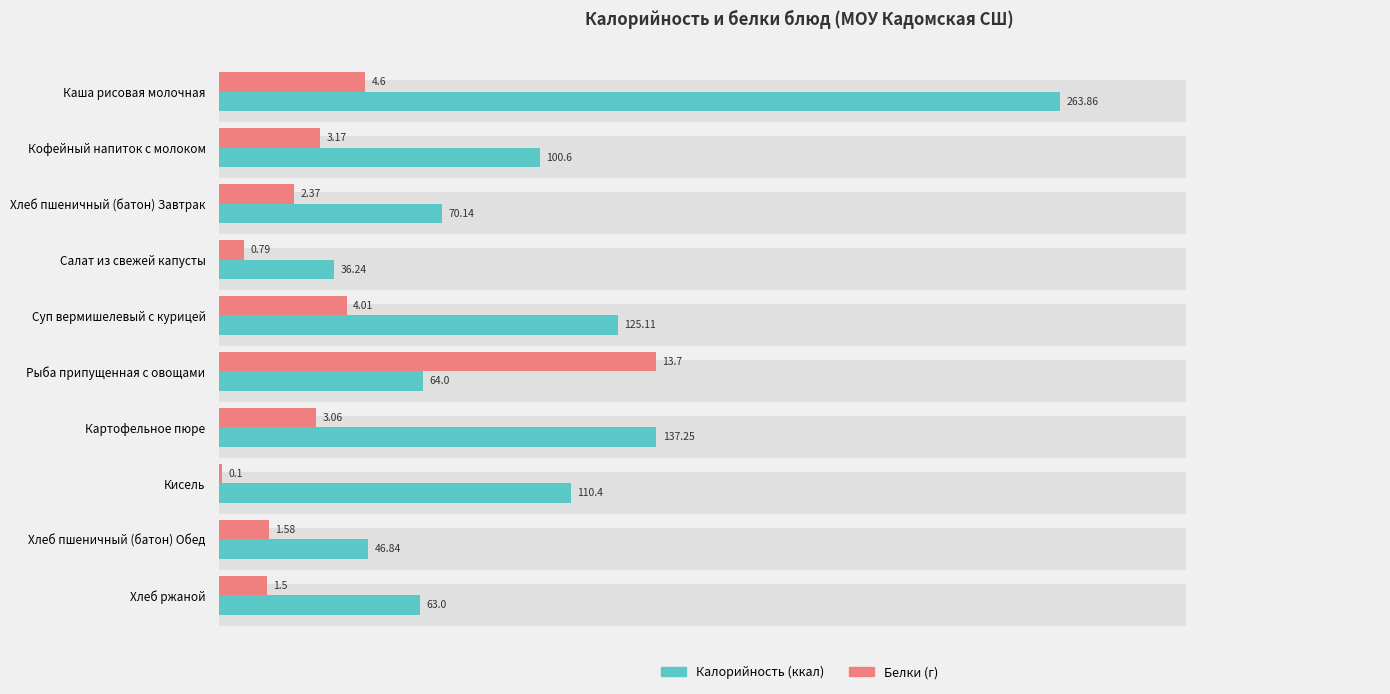

Which has a higher value, Суп вермишелевый с курицей or Картофельное пюре?

Картофельное пюре